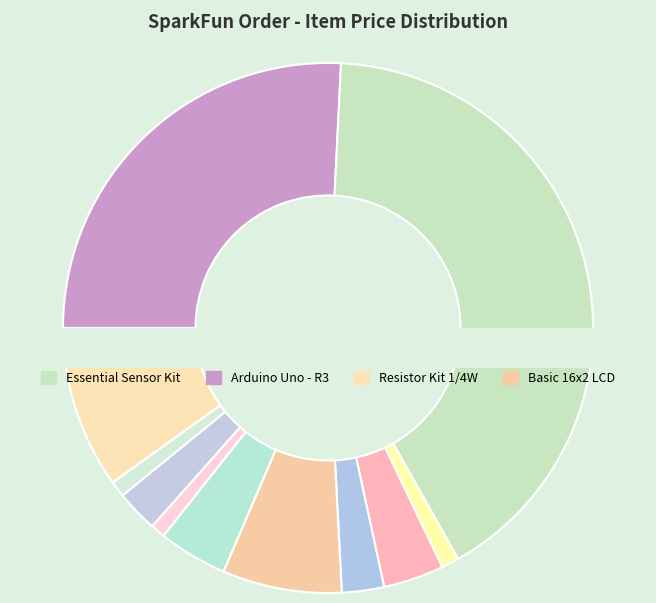

Rank the categories by value from highest to lowest.

Essential Sensor Kit, Arduino Uno - R3, Resistor Kit 1/4W, Basic 16x2 LCD, USB Mini-B Cable, LED Rainbow Pack, Jumper Wires Premium, Battery Holder 4xAA, Panasonic AA Battery, Diffused LED RGB 10mm, Mini Screwdriver, Carrying Case